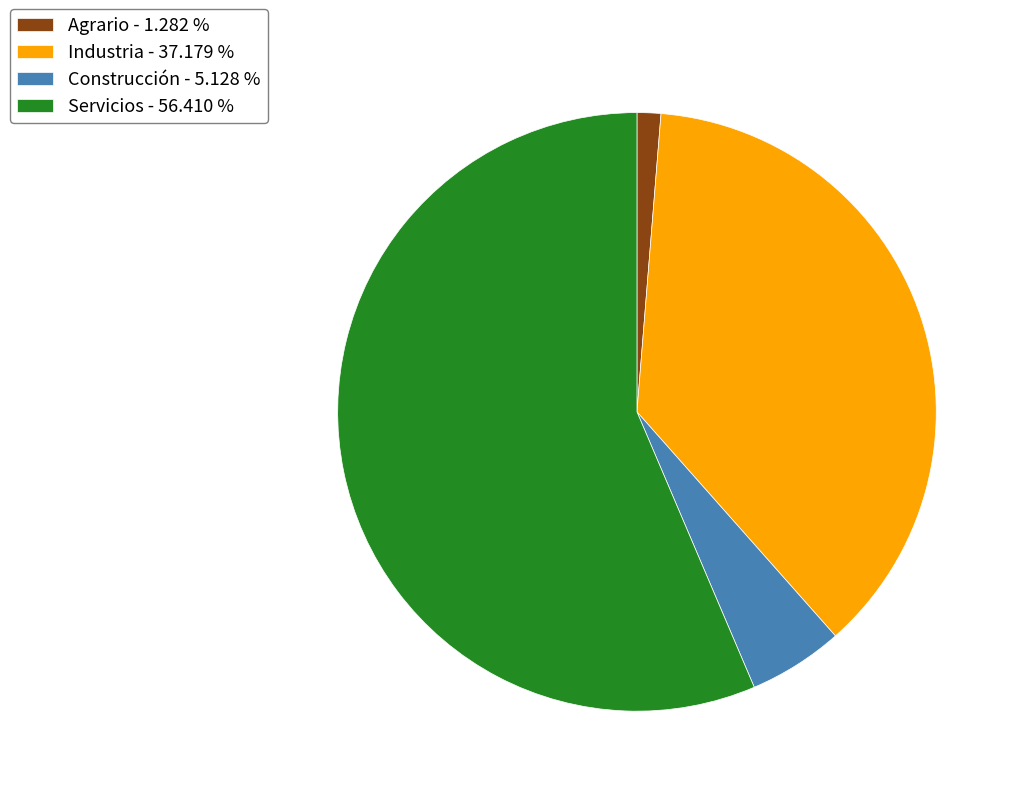

Is the sum of Industria and Agrario greater than half?

No